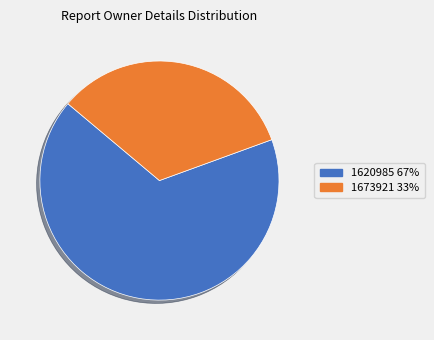

Is it true that 1673921 is 28% of the pie?

False